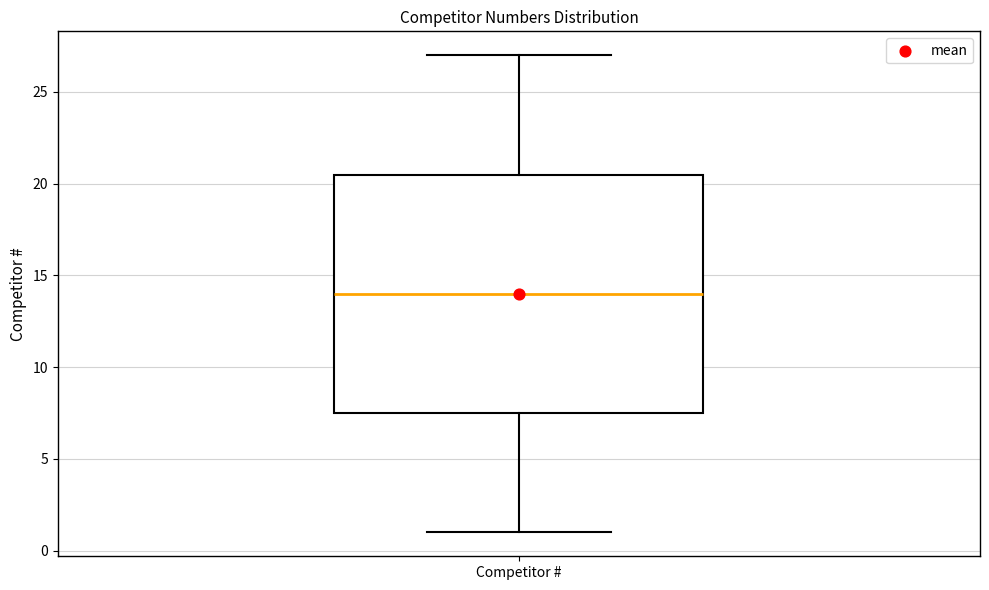

Read this box plot against the y-axis: the position of the median line, the range covered by the box, and the ends of both whiskers. The values are not printed on the chart, so give them approximately, as read against the axis.

median 14.0, box 7.5 to 20.5, whiskers 1.0 to 27.0